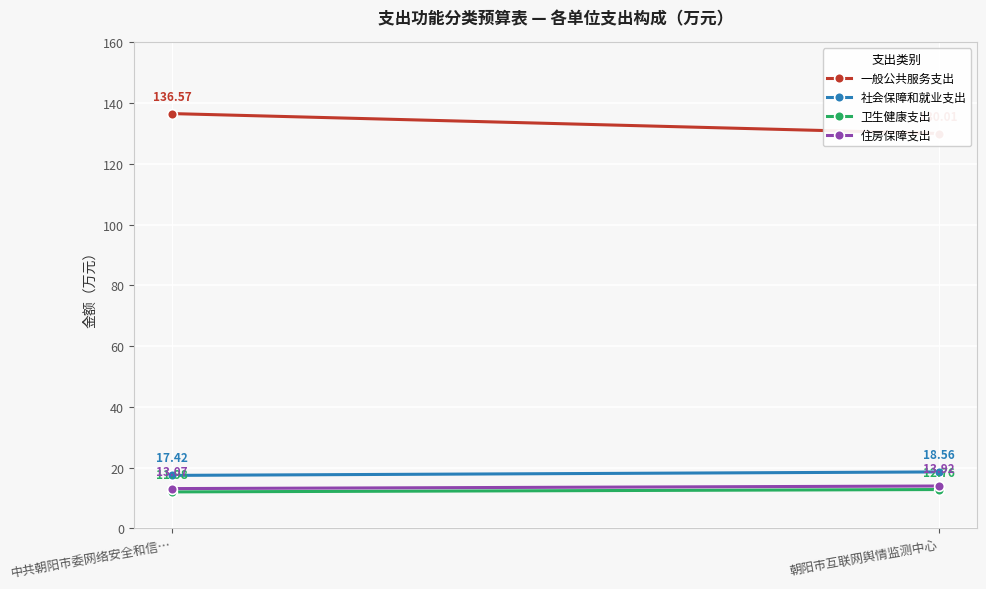

What position from the right is 朝阳市互联网舆情监测中心?

1